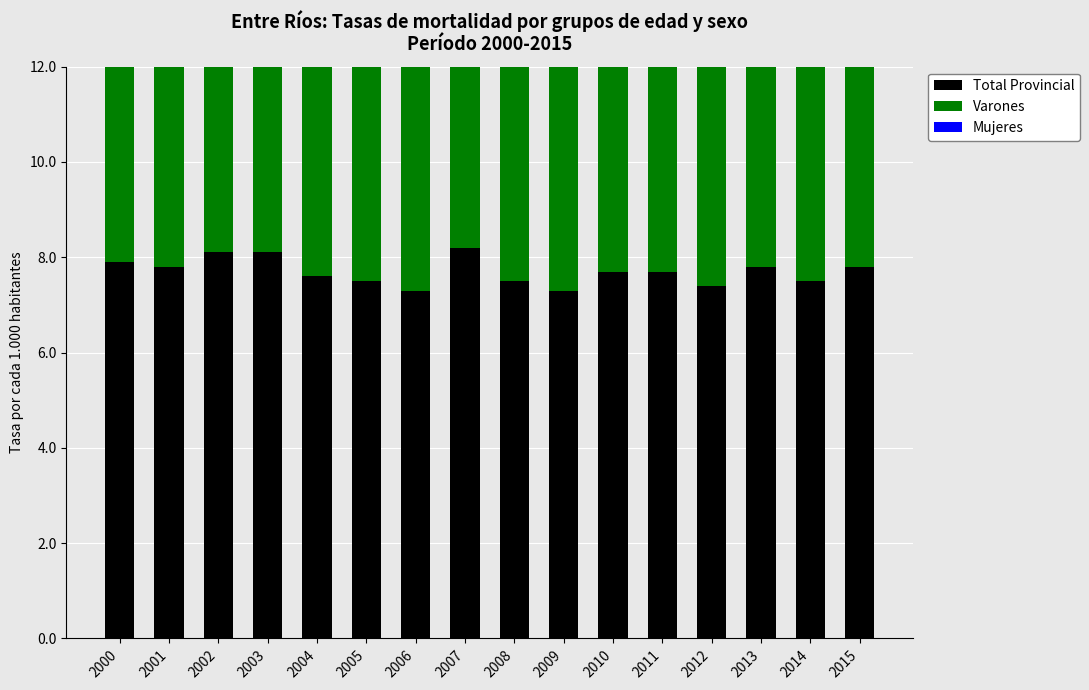

Is the value of Varones at 2015 greater than the value of Total Provincial at 2006?

Yes